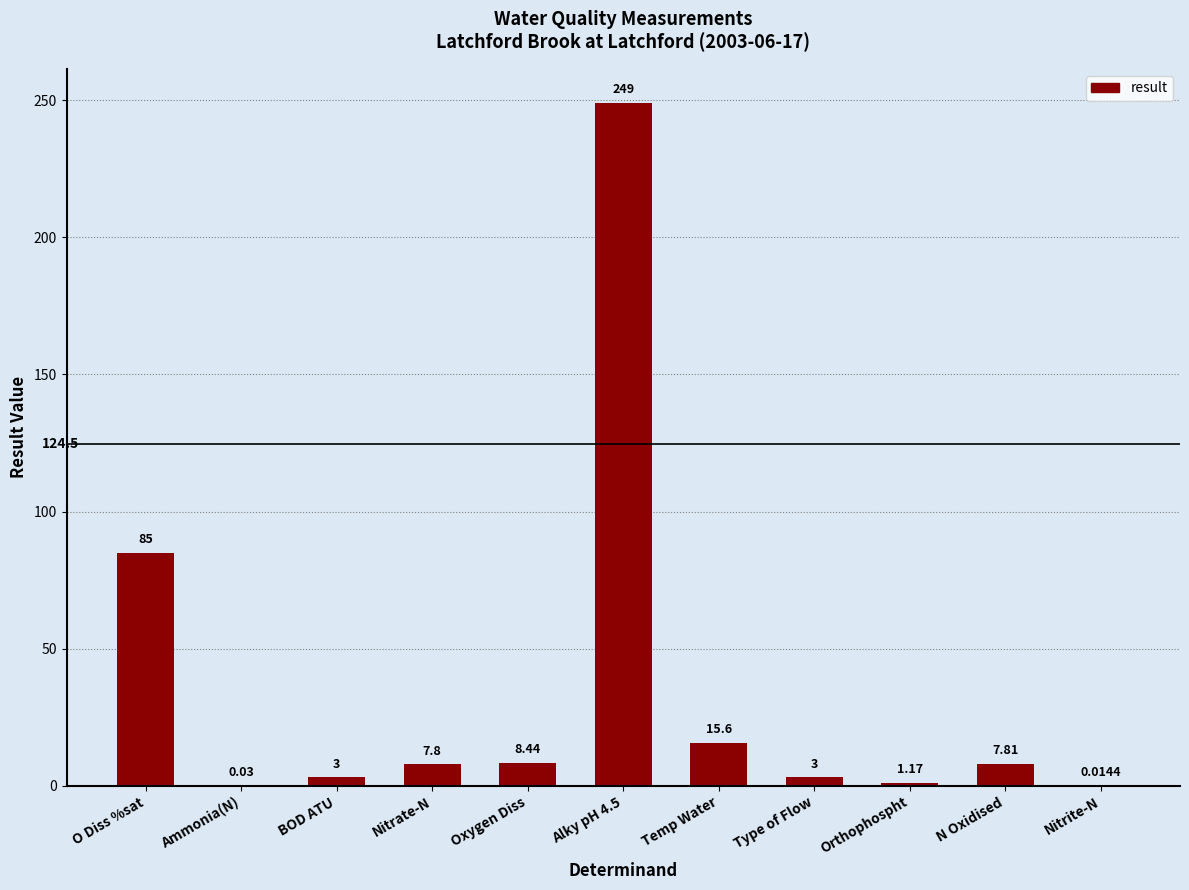

Which category has the highest value across all series?

Alky pH 4.5